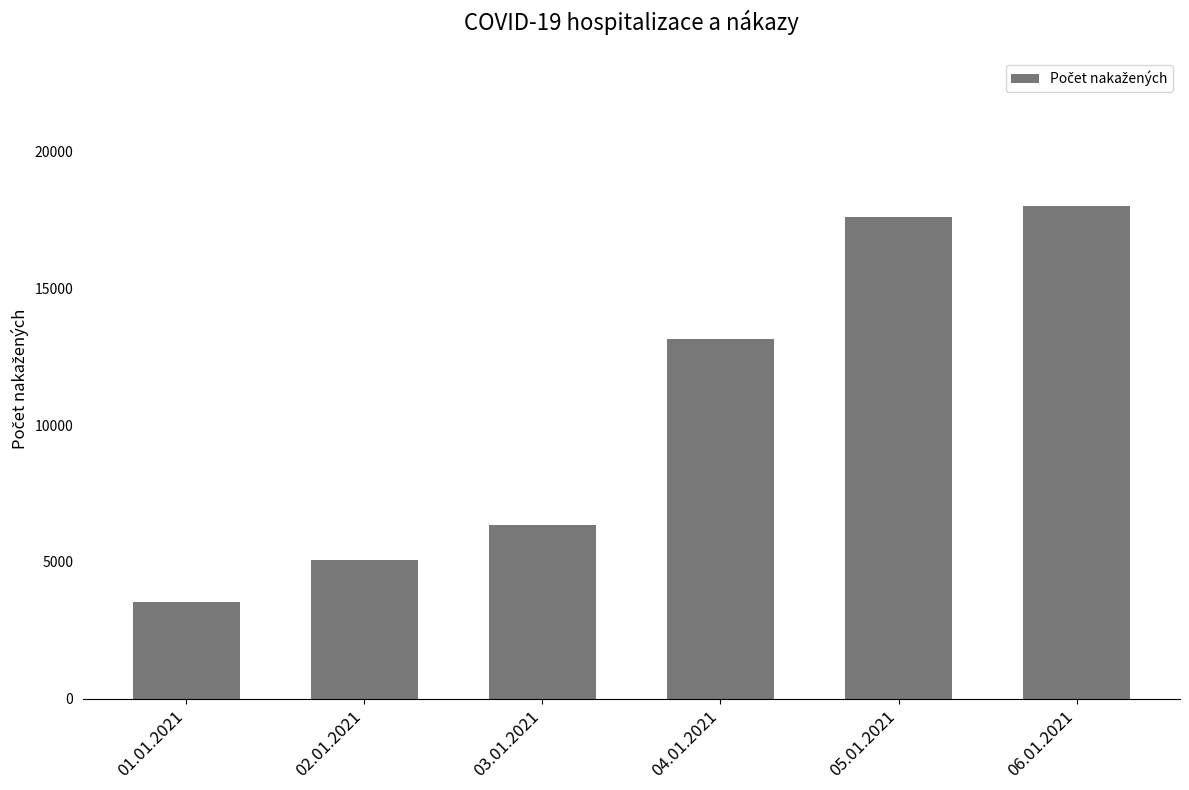

At which label is the value closest to 10761?

04.01.2021